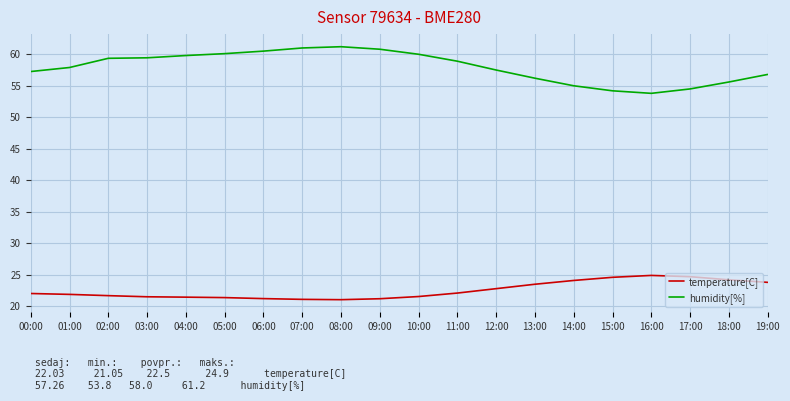

True or false: temperature[C] and humidity[%] intersect in this chart.

False